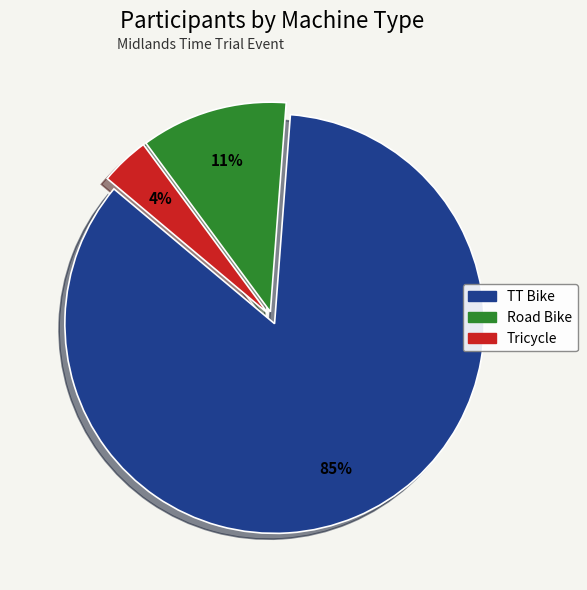

Do Road Bike and TT Bike together represent more than half of the pie?

Yes